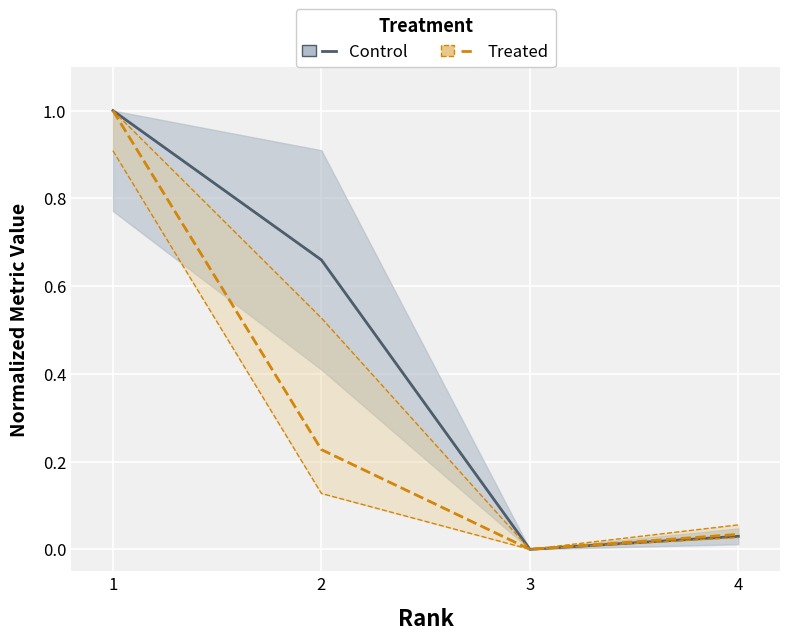

What is the average value of the Treated series?

0.3